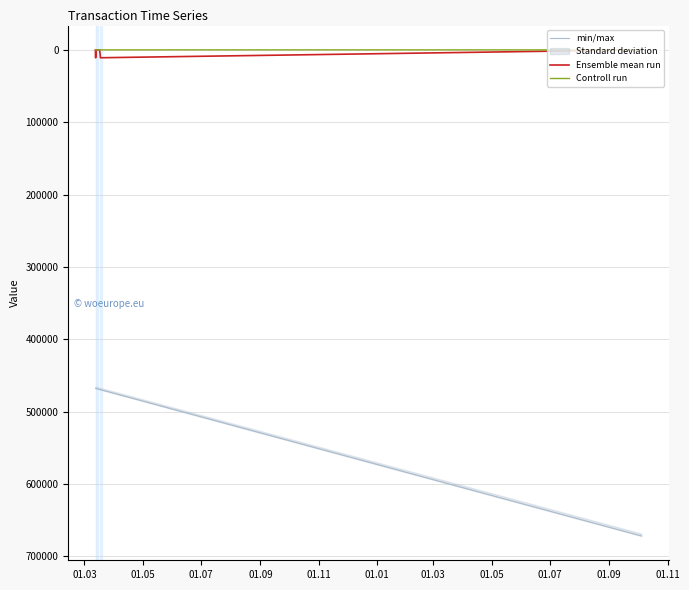

List the labels in order of min/max value, largest first.

01.09, 01.07, 01.05, 01.03, 01.01, 01.11, 01.09, 01.07, 01.05, 01.03